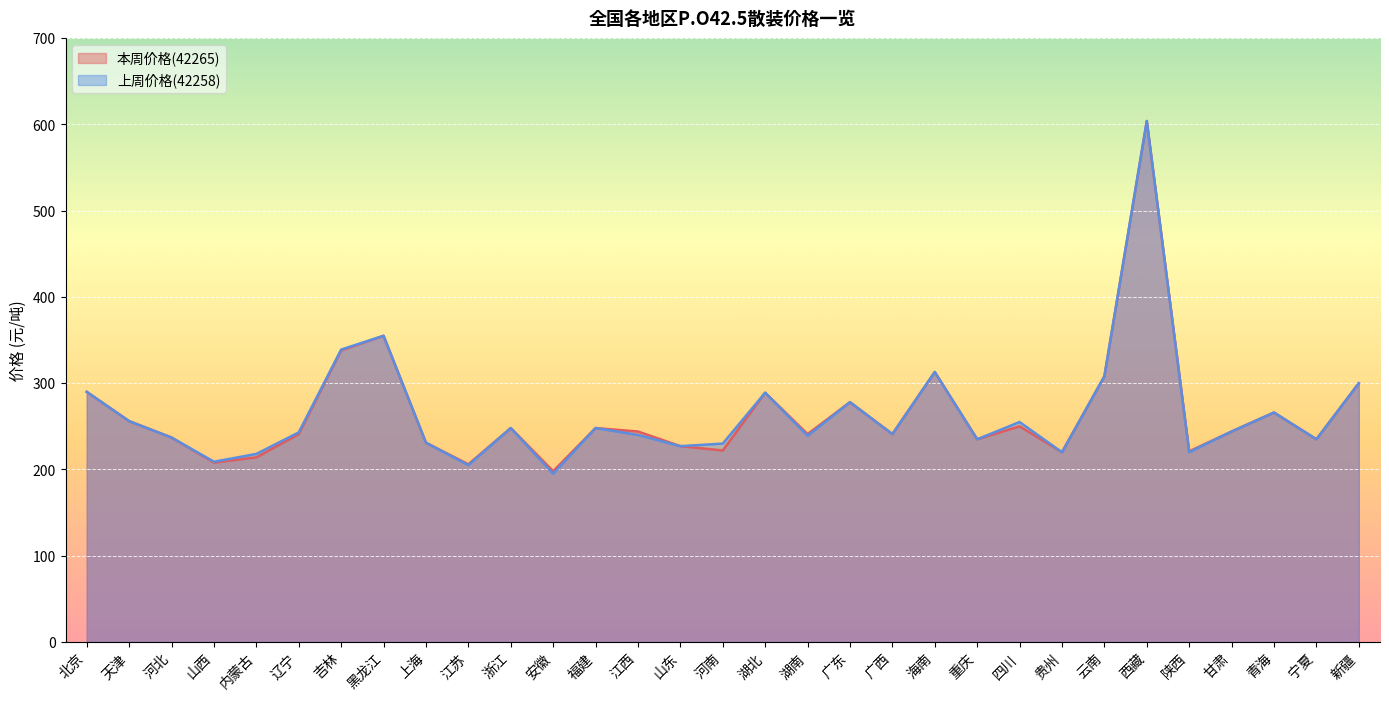

Between 安徽 and 广东, which series saw the biggest shift?

上周价格(42258)